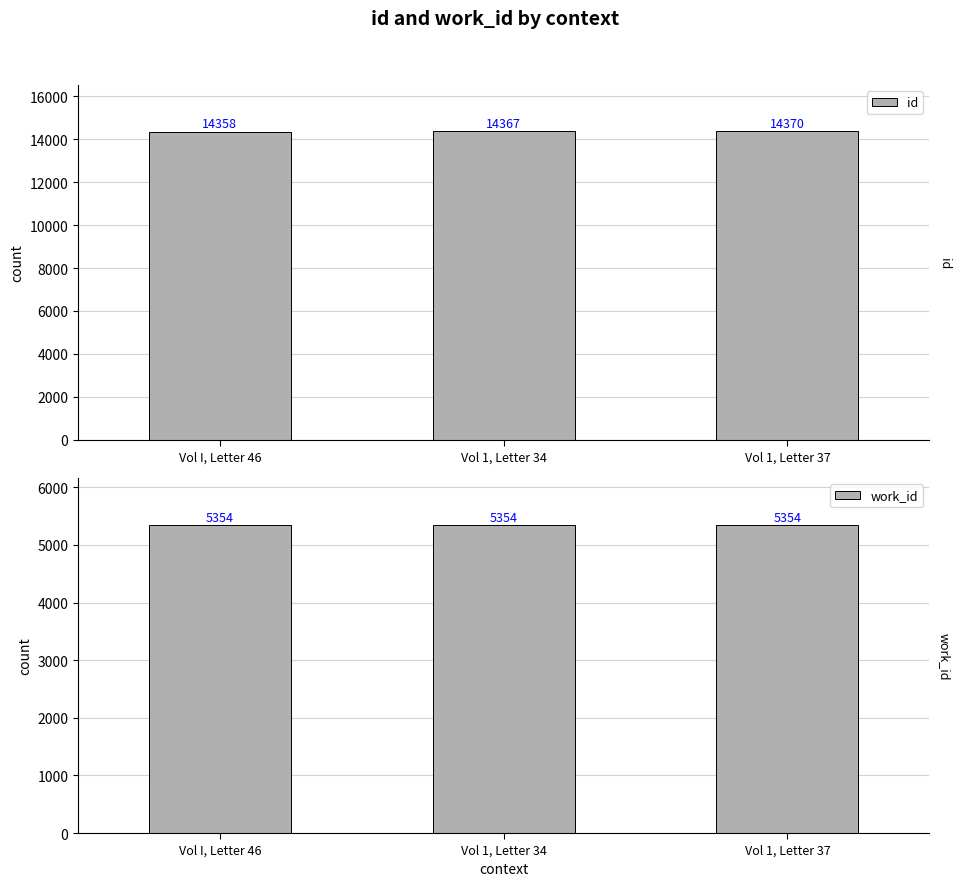

What is the label of the 3rd bar from the left?

Vol 1, Letter 37